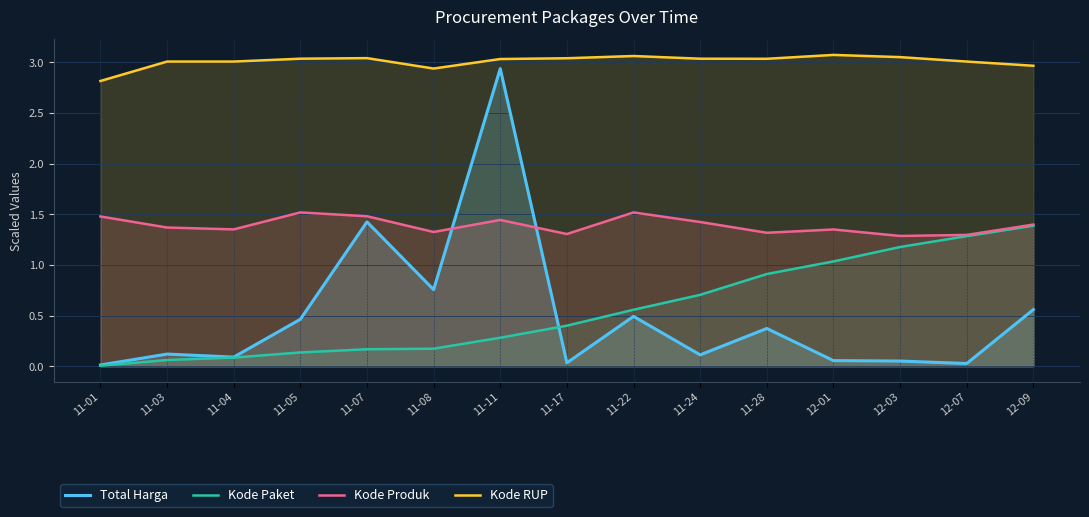

How many data points in Kode RUP are less than 3?

3